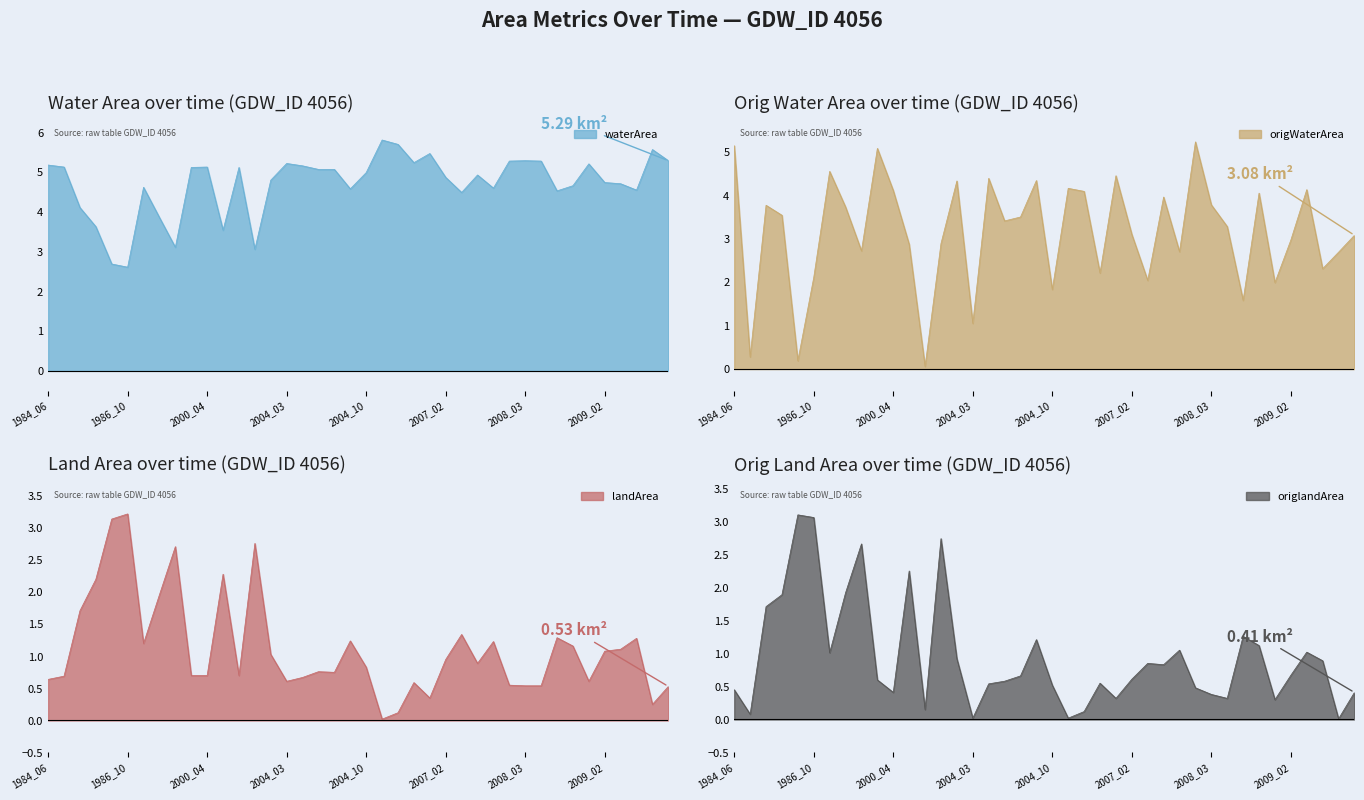

What is the value of the landArea point at the 29th from the left?

1.2